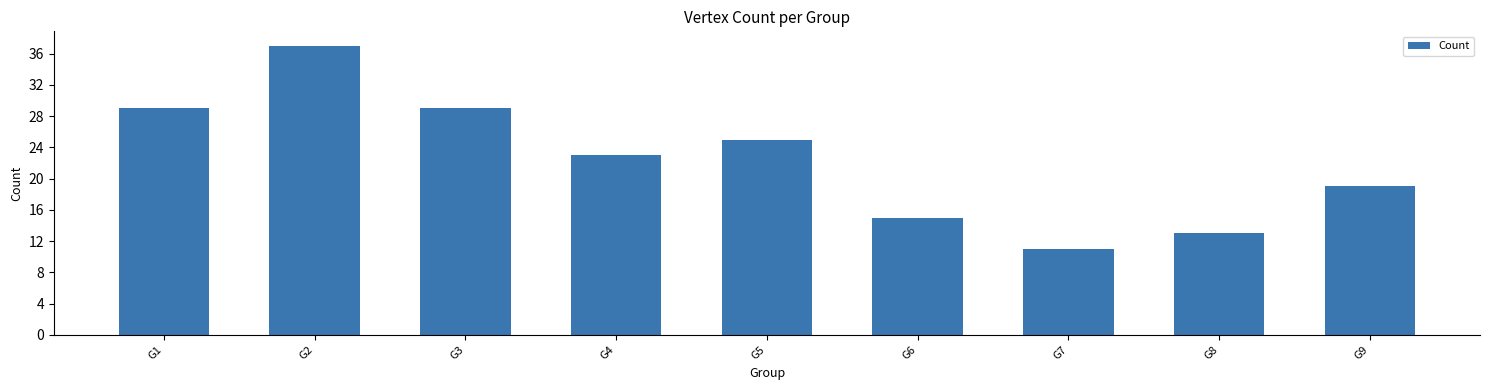

What is the value of the 8th bar from the left?

13